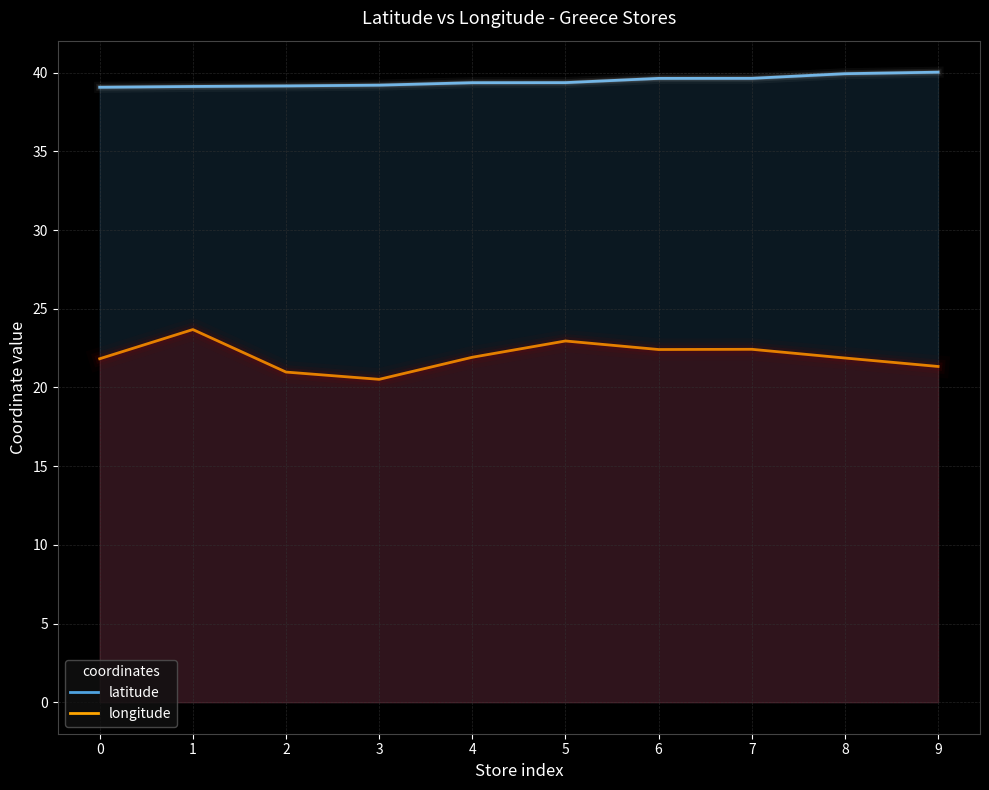

True or false: longitude has a value of 4.8 at 2.

False